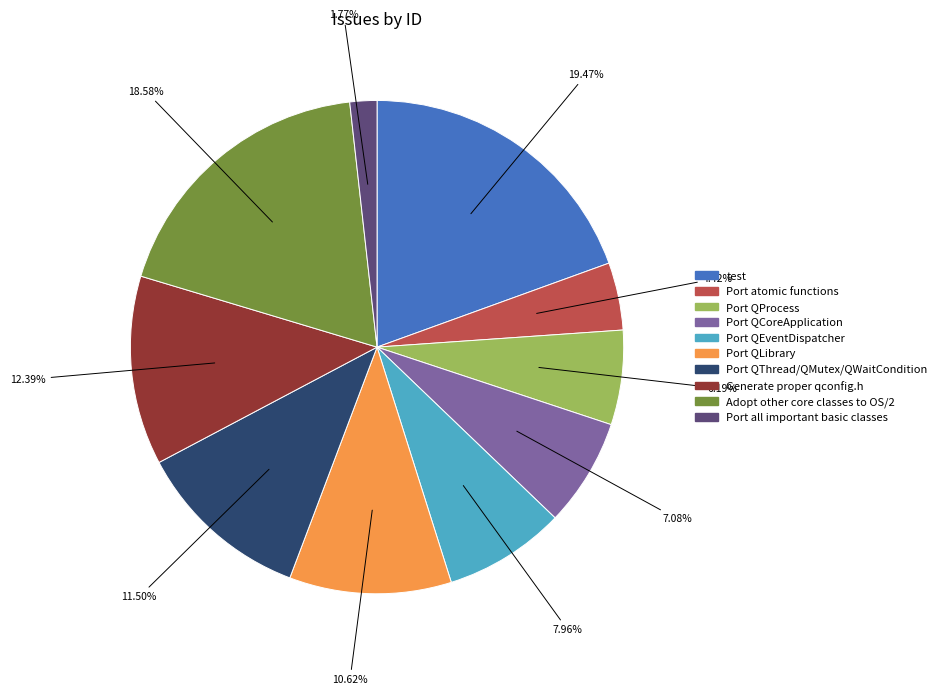

To the nearest percent, what is the difference between the test and Port QLibrary slice percentages?

9%